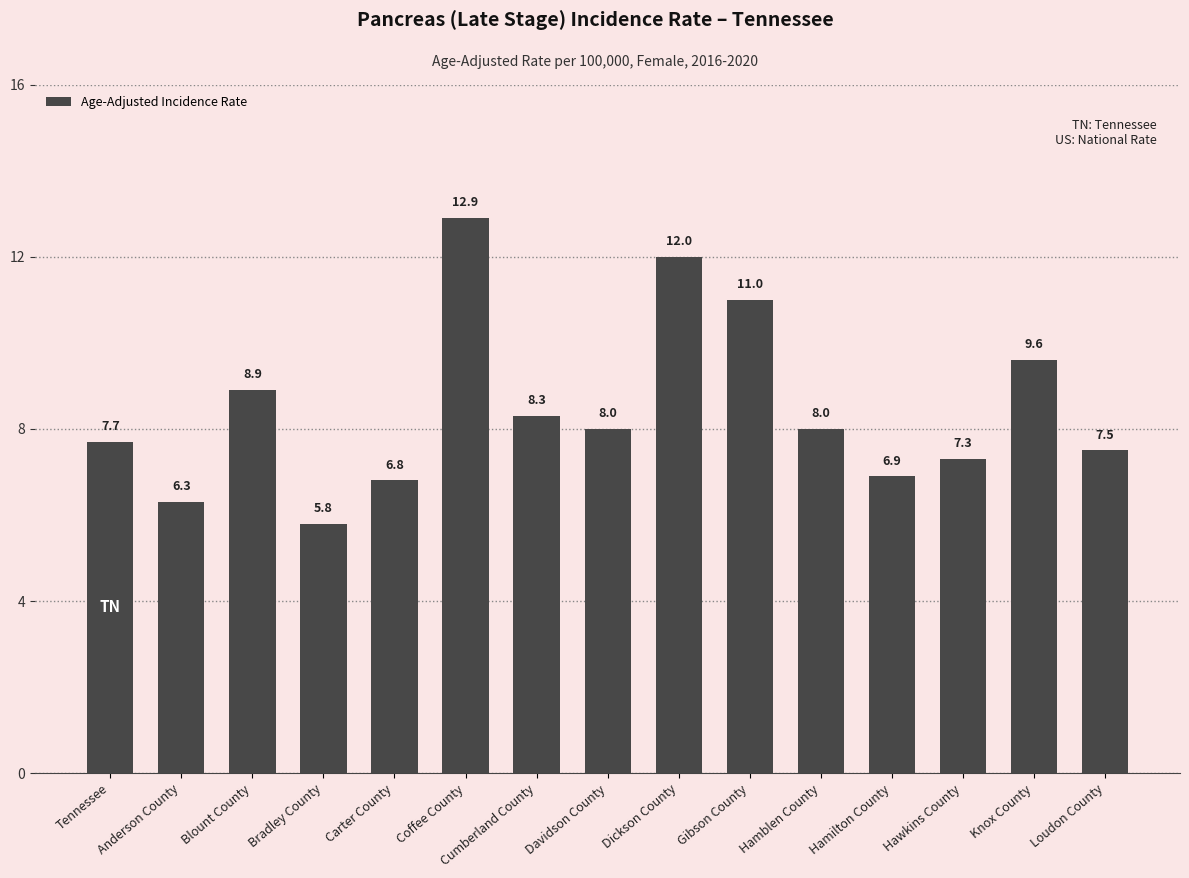

Read the value at Anderson County.

6.3